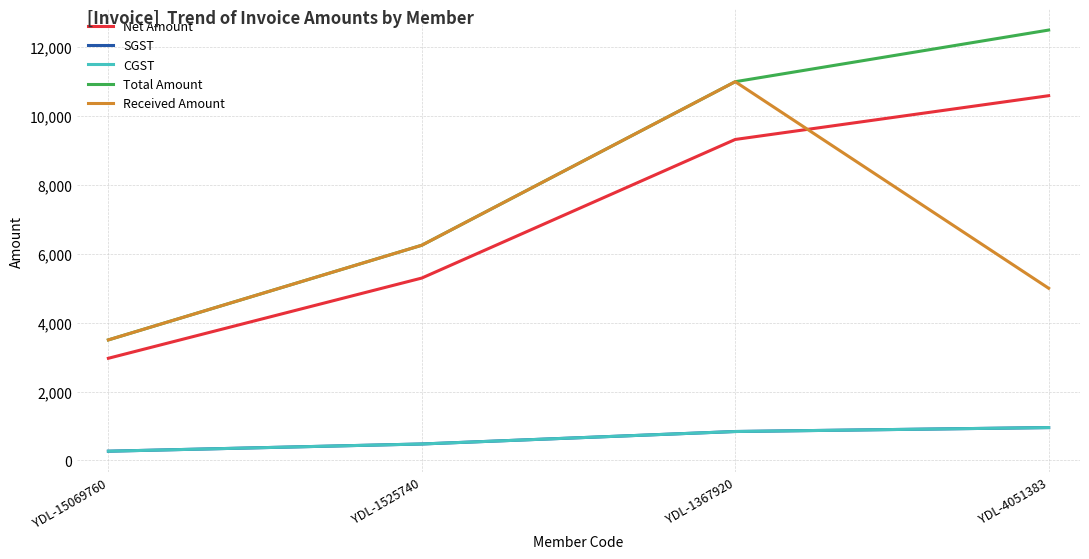

Between YDL-1525740 and YDL-1367920, which is larger?

YDL-1367920